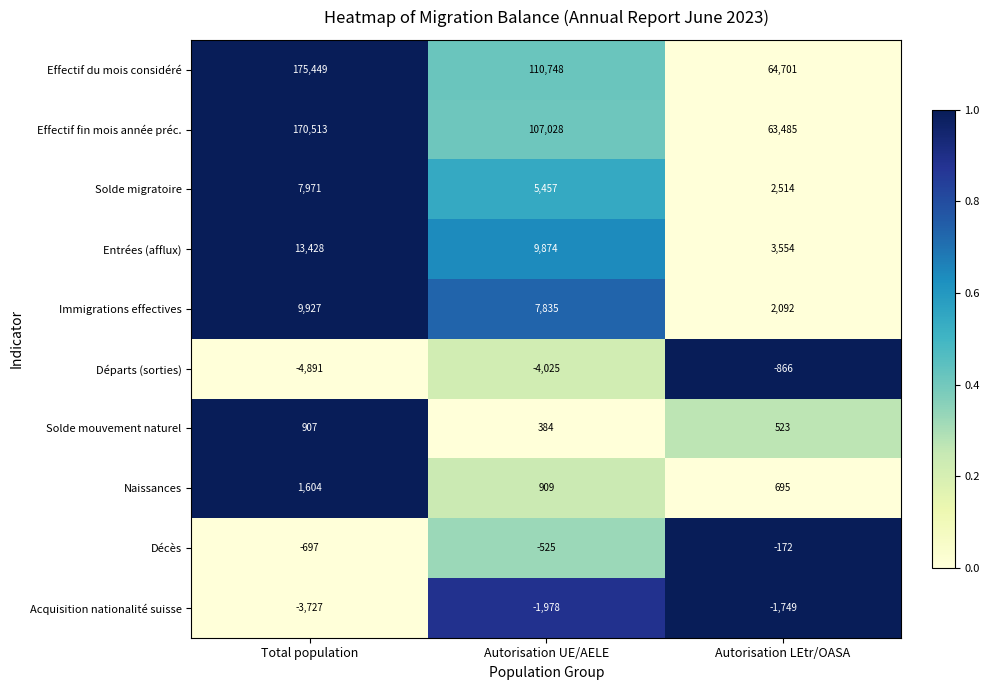

At which label does Solde mouvement naturel first exceed 523?

Total population